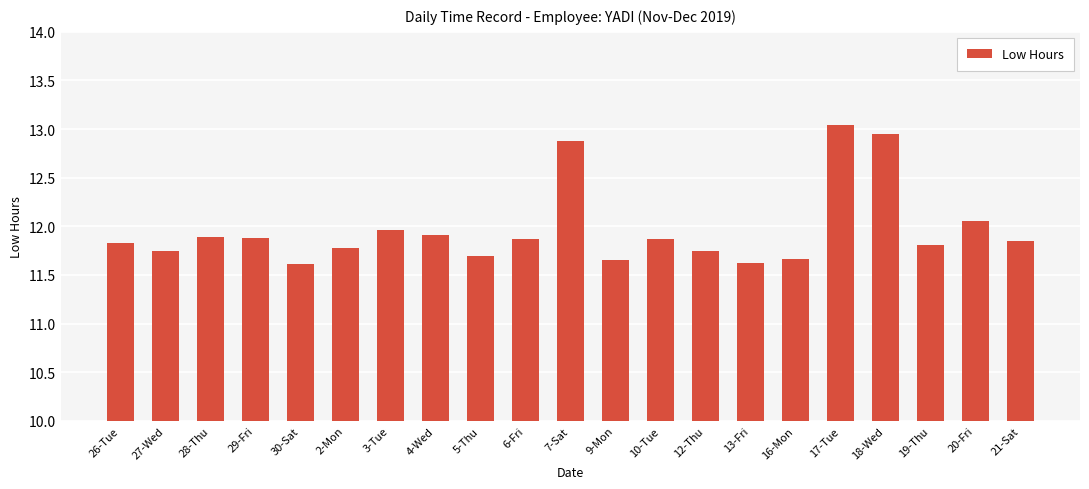

What is the minimum value shown in the chart?

11.6